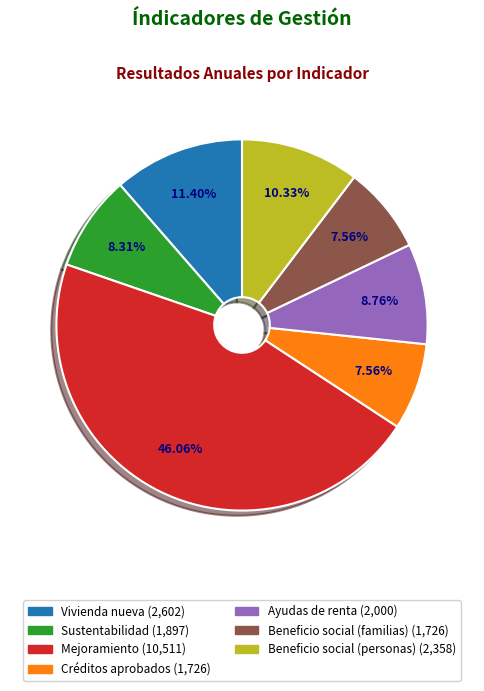

Is it true that Beneficio social (familias) is 8% of the pie?

True